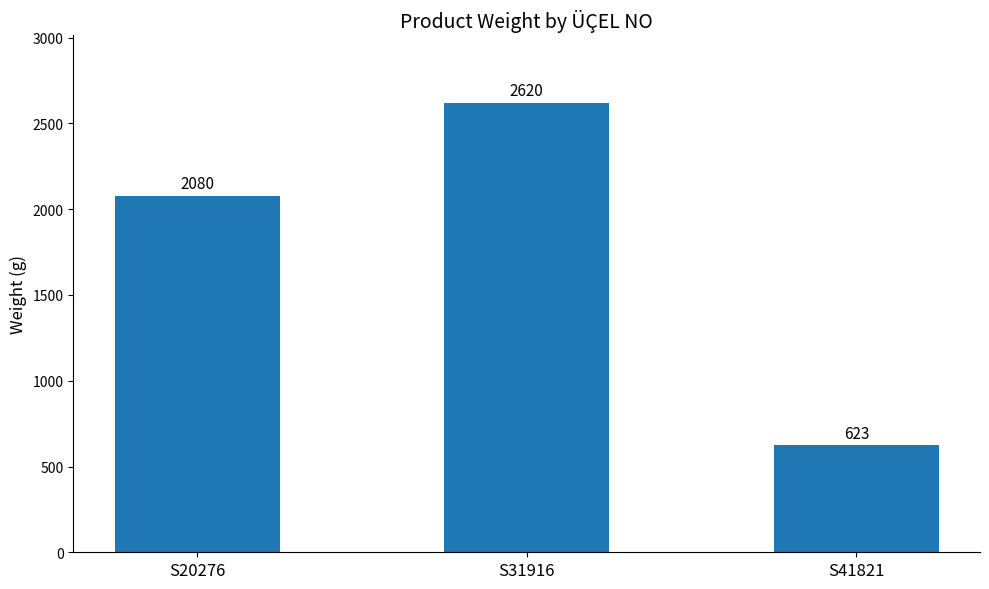

What is the maximum value shown in the chart?

2620